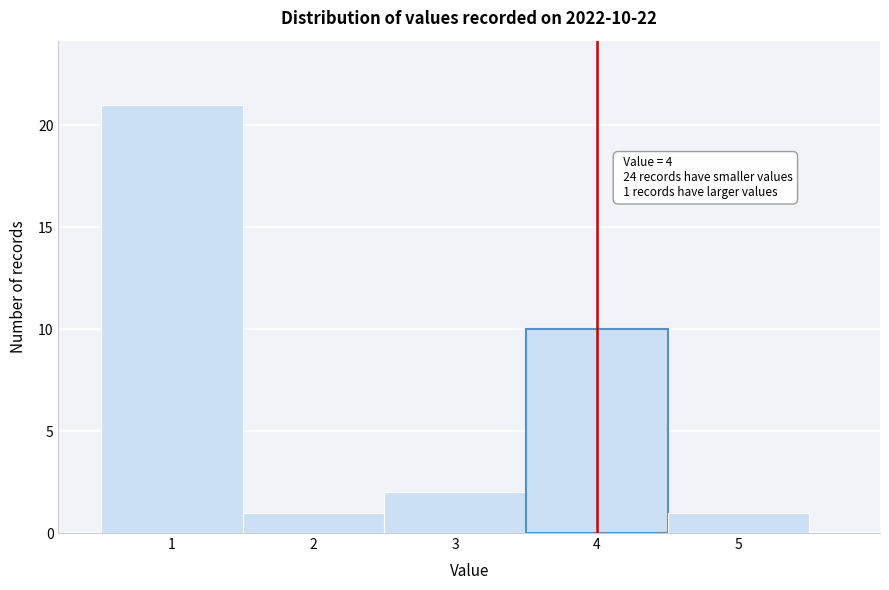

Over which range of the x-axis is the bar tallest?

0.5 to 1.5